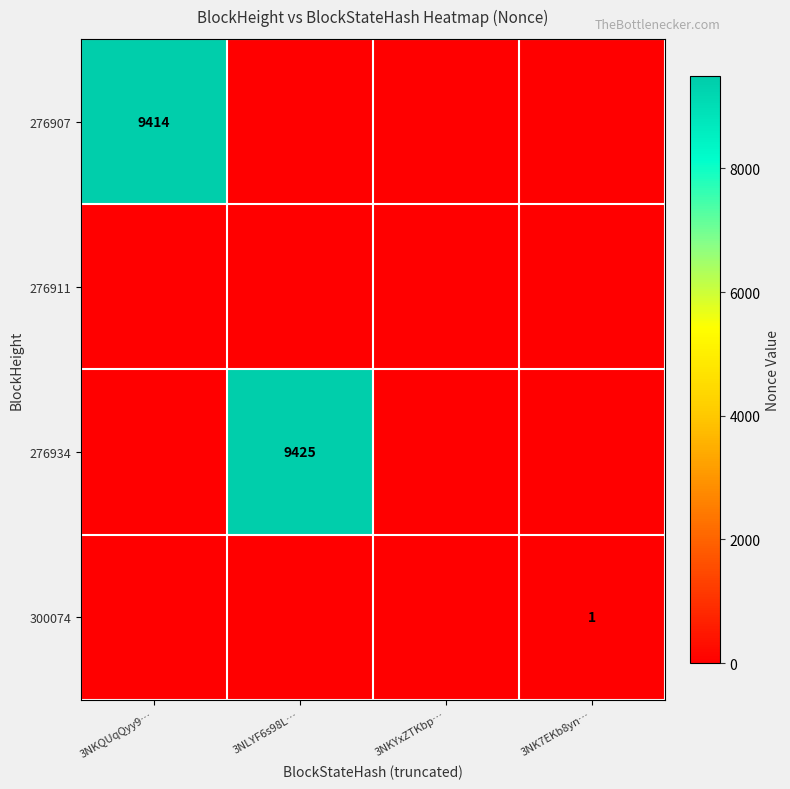

Count the number of data series in this chart.

4